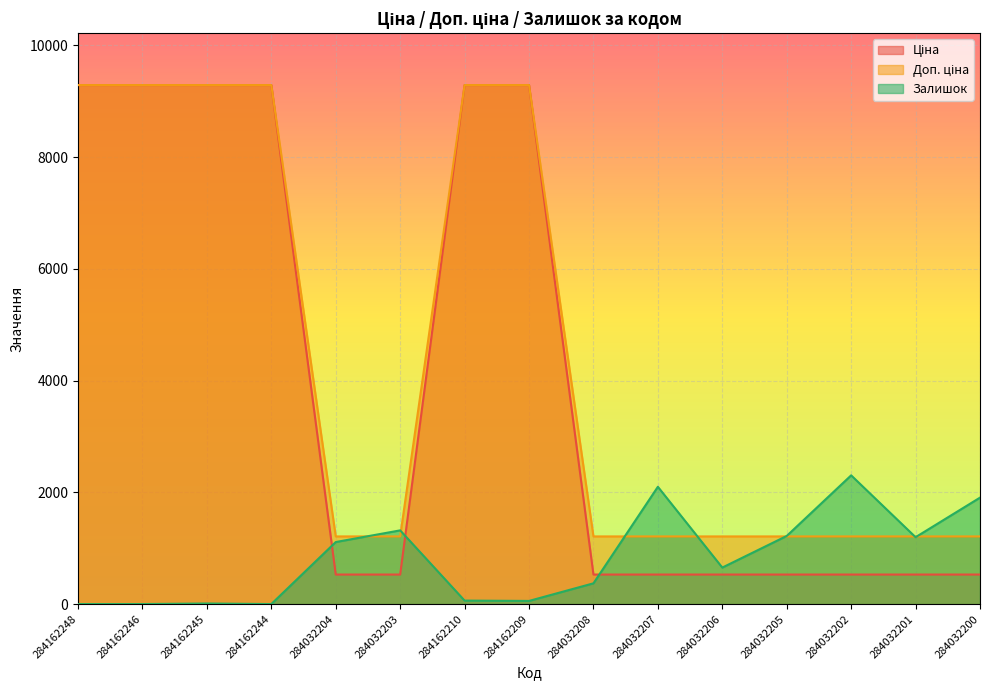

What is the sum of the Ціна values at 284162245 and 284032208?

9818.7